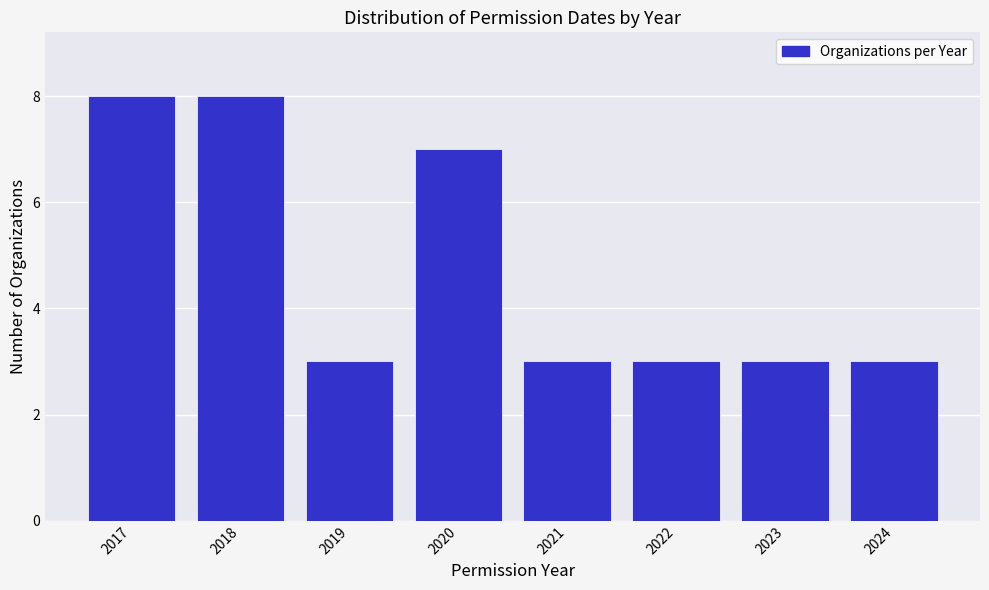

Reading left to right, transcribe all the data shown in this chart.

8	8	3	7	3	3	3	3